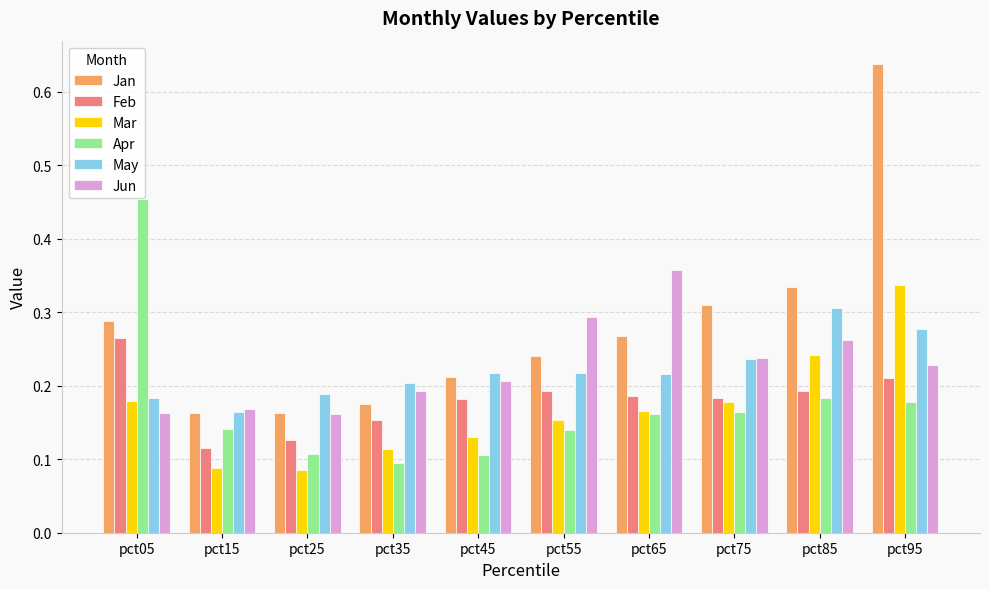

Which series changed the most between pct35 and pct75?

Jan